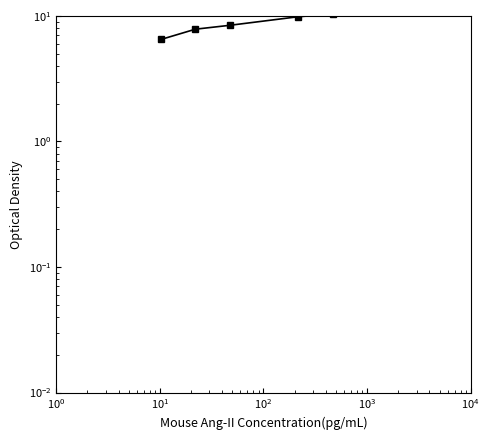

True or false: the data has more than 2 interior local peaks.

False